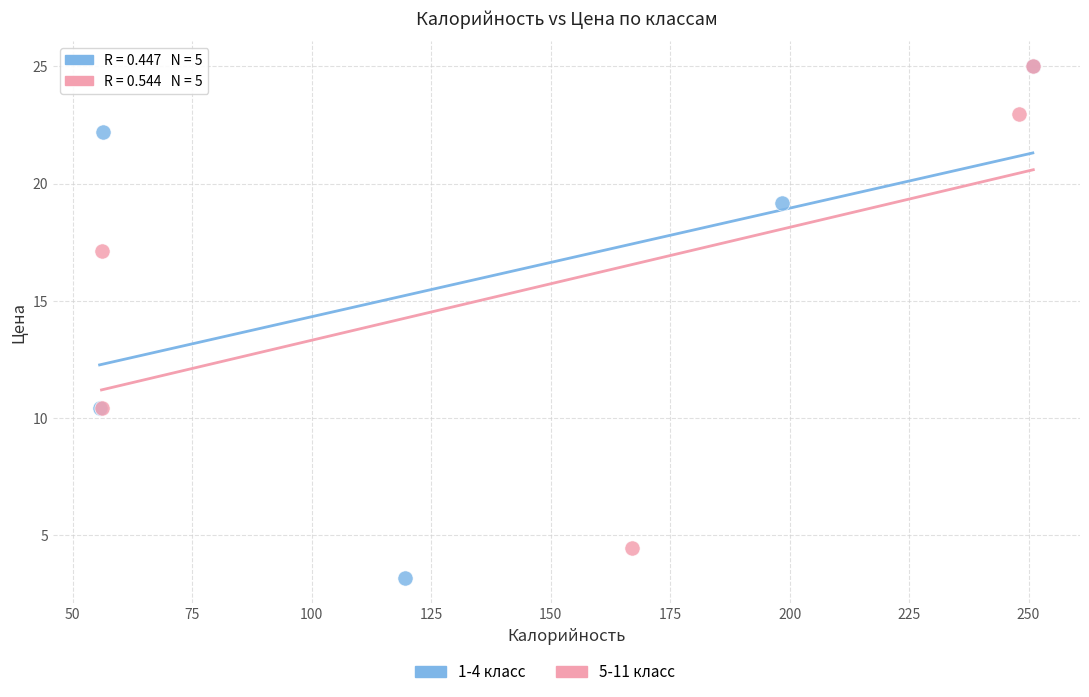

Which series reaches the minimum Y coordinate?

1-4 класс